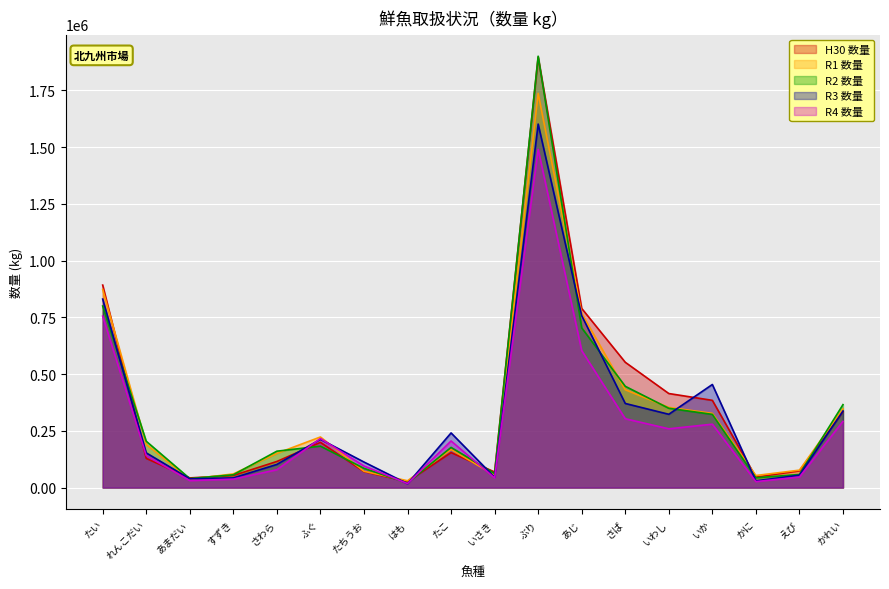

What is the total value across all series at いさき?

273961